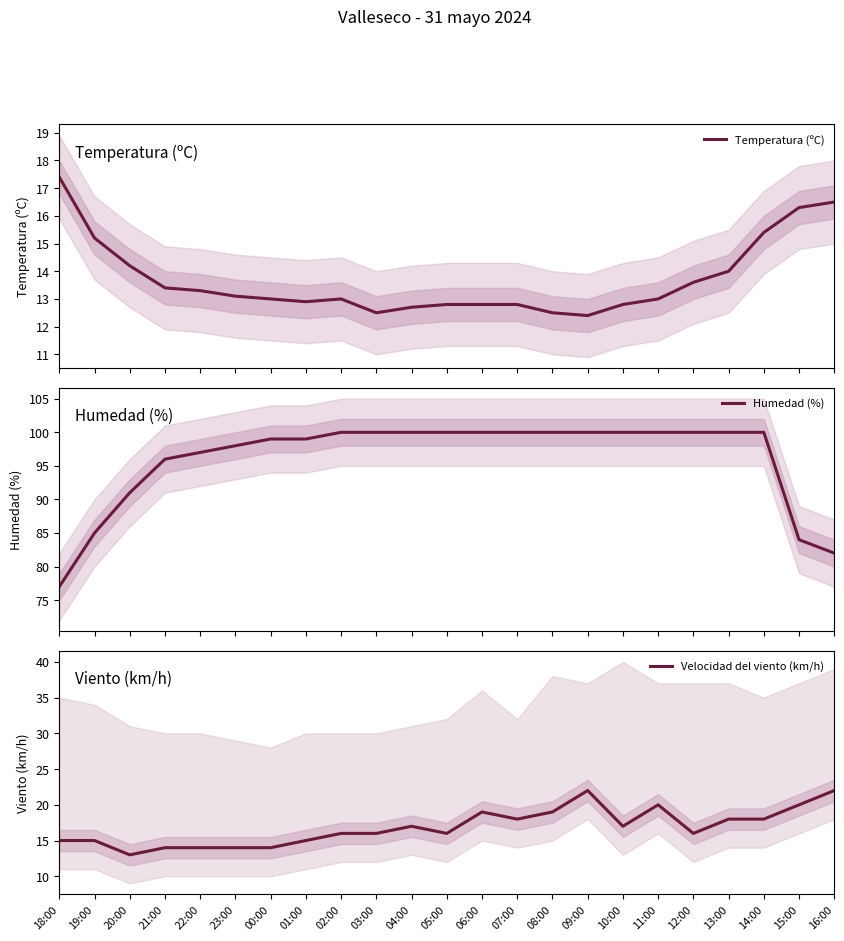

Rank the series by their maximum value, from lowest to highest.

Temperatura (ºC), Velocidad del viento (km/h), Humedad (%)